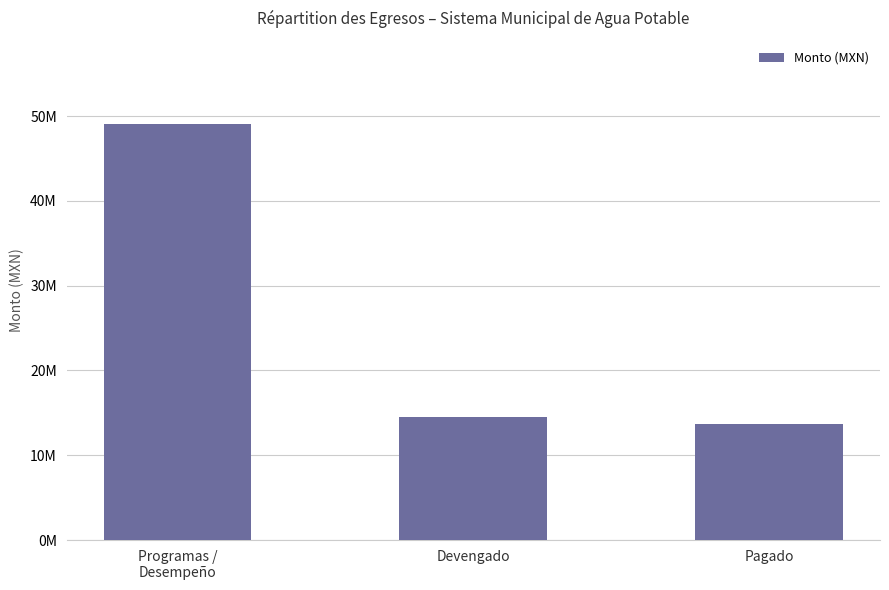

Does the chart contain stacked bars?

No